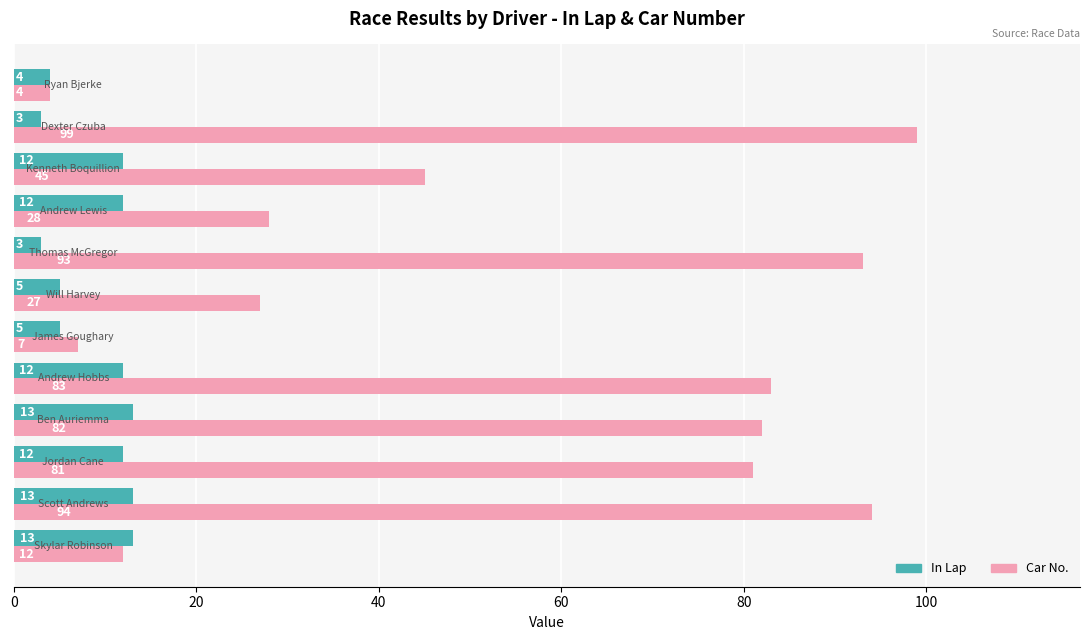

List the series in order of their overall mean, lowest first.

In Lap, Car No.